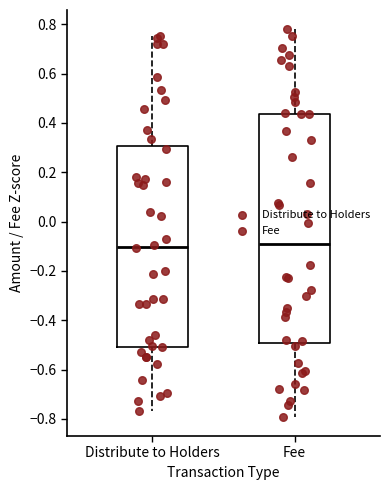

Reading left to right, transcribe this box plot: for each box, give where its median line is, the range the box spans, and where its two whiskers end, as read against the y-axis. The values are not printed on the chart, so give them approximately, as read against the axis.

Distribute to Holders: median -0.10, box -0.50 to 0.30, whiskers -0.76 to 0.76
Fee: median -0.10, box -0.50 to 0.44, whiskers -0.80 to 0.78